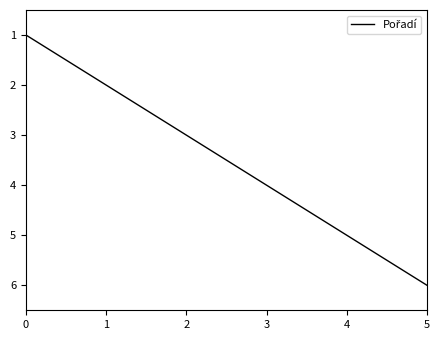

List the labels in order of value, smallest first.

0, 1, 2, 3, 4, 5